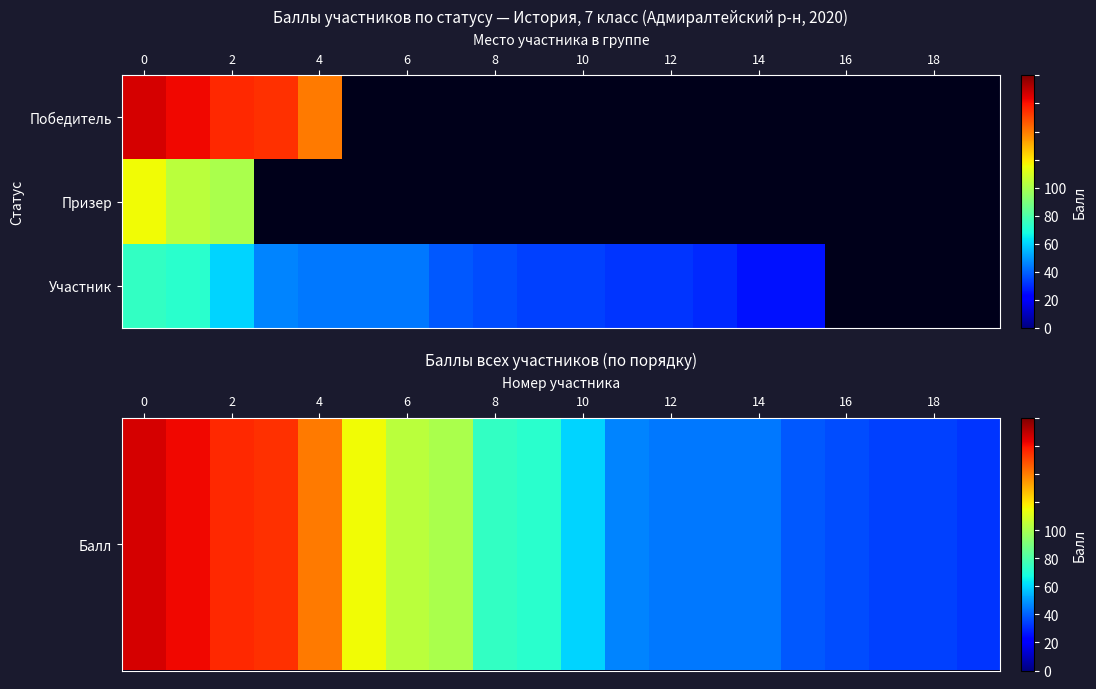

Which series has the largest total across all categories?

Балл